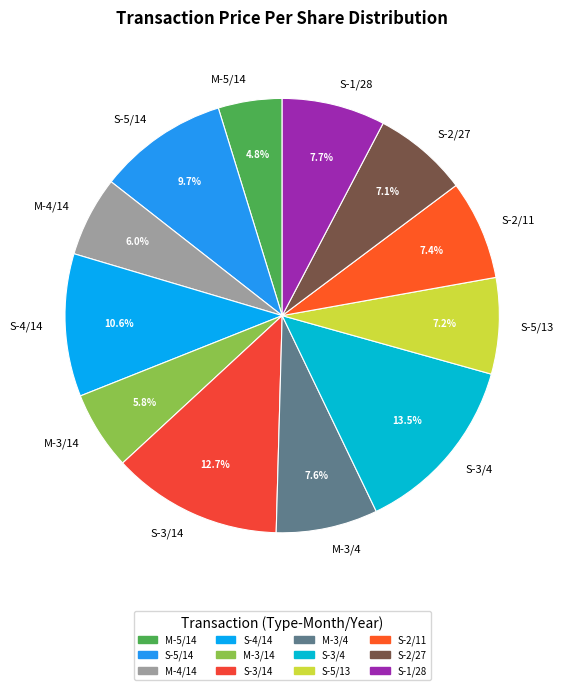

To the nearest percent, what percentage of the pie is M-4/14?

6%